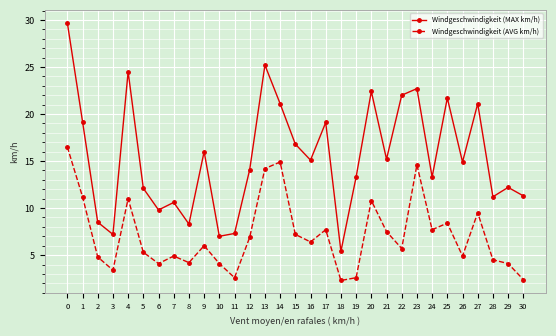

Is the value of Windgeschwindigkeit (AVG km/h) at 29 greater than the value of Windgeschwindigkeit (MAX km/h) at 2?

No